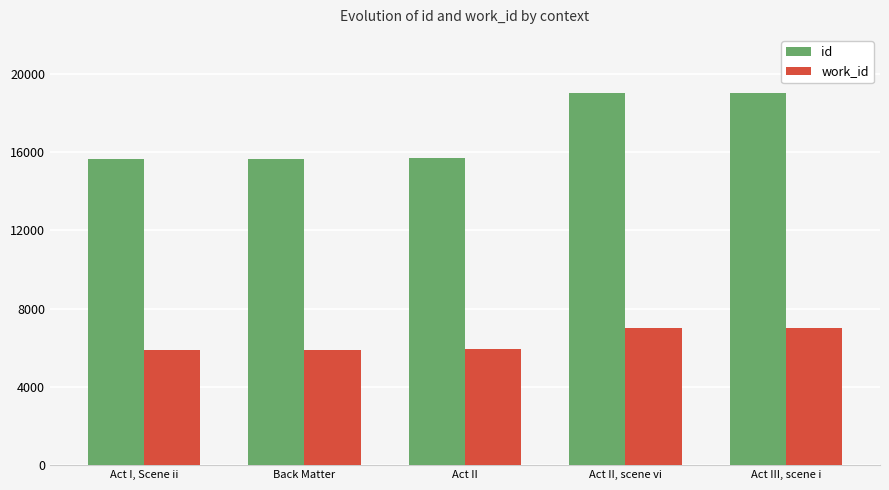

The id series shows 10071 at Back Matter. True or false?

False